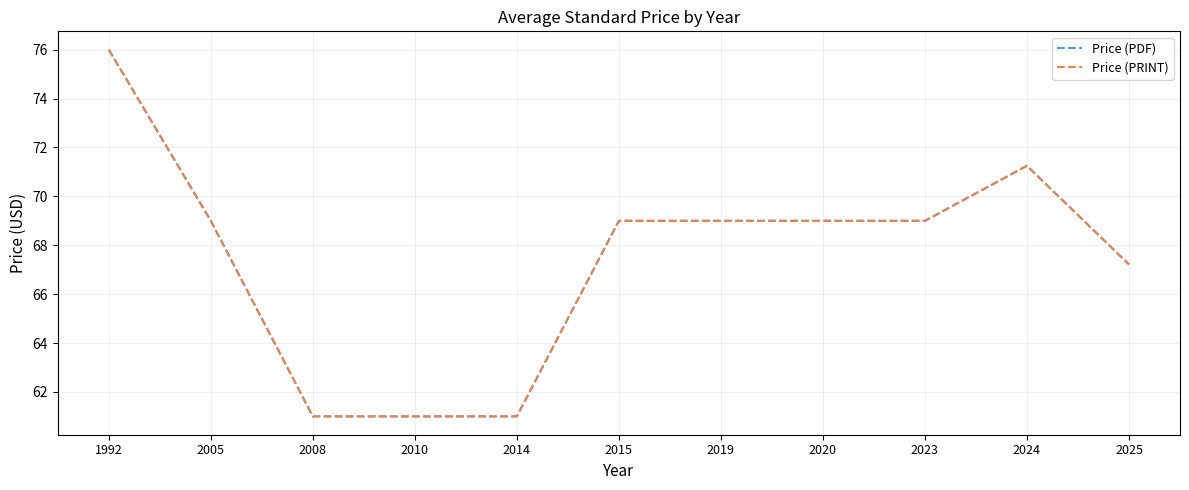

Does the chart display data point markers on the line(s)?

No